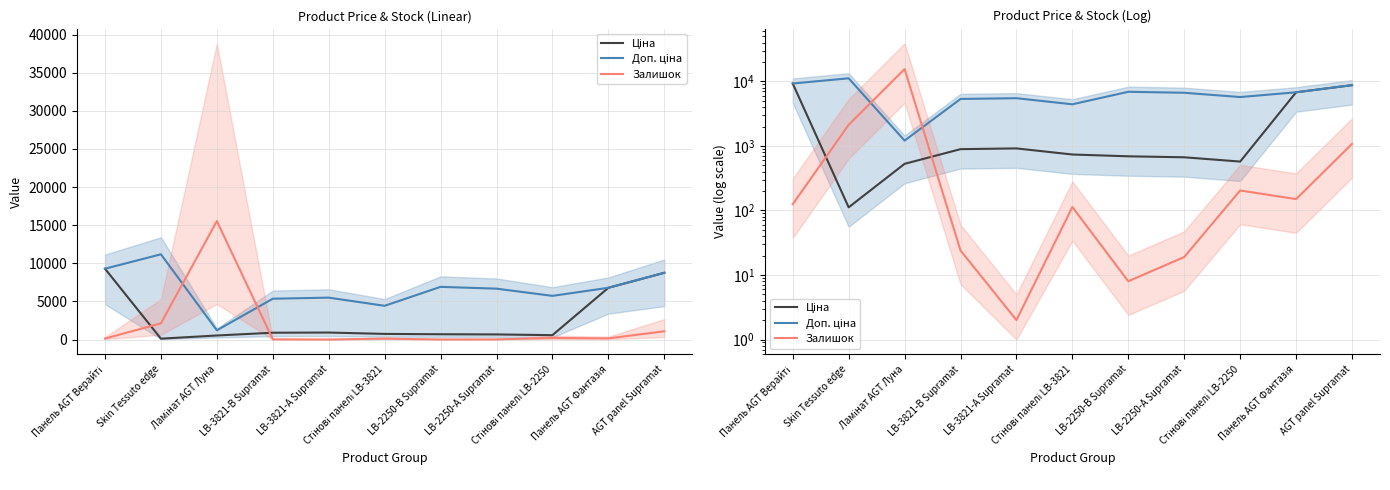

How many lines are shown in the chart?

3